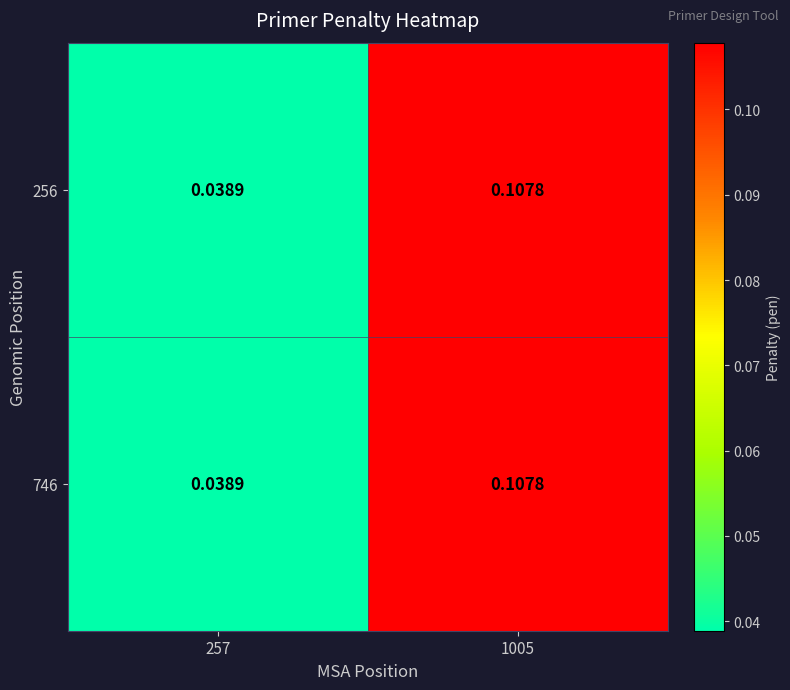

Is the value of 256 at 1005 greater than the value of 746 at 257?

Yes